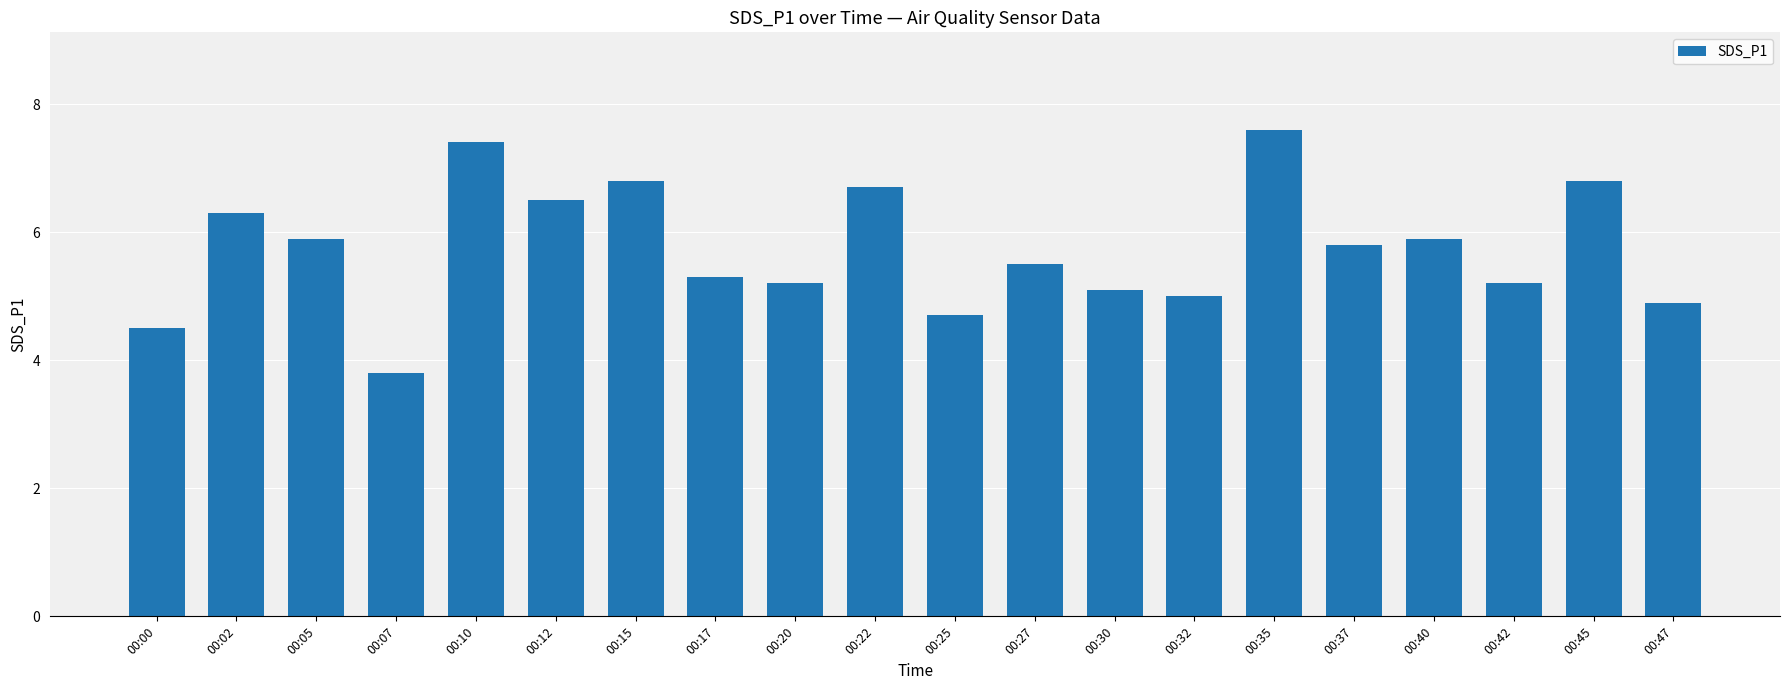

Which category has the lowest value across all series?

00:07